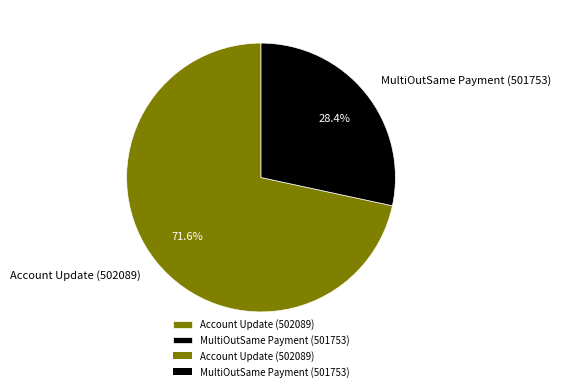

What is the smallest slice in the pie chart?

MultiOutSame Payment (501753)